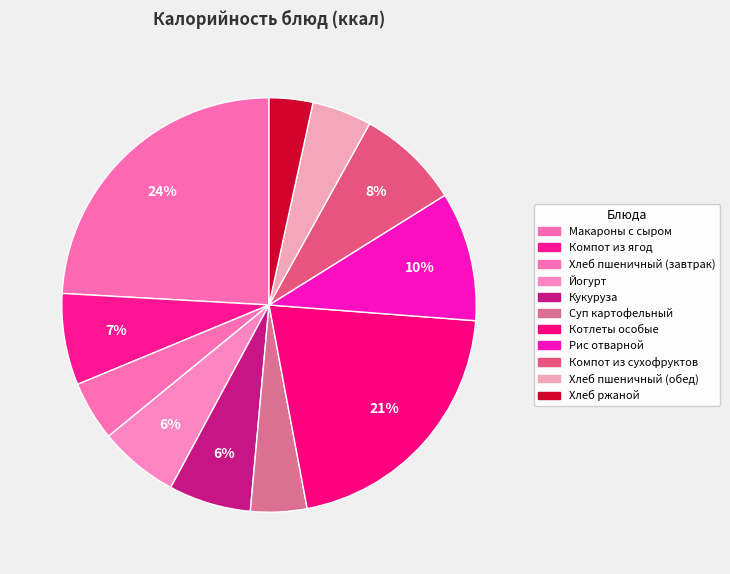

What portion of the pie excludes Хлеб ржаной?

96.6%